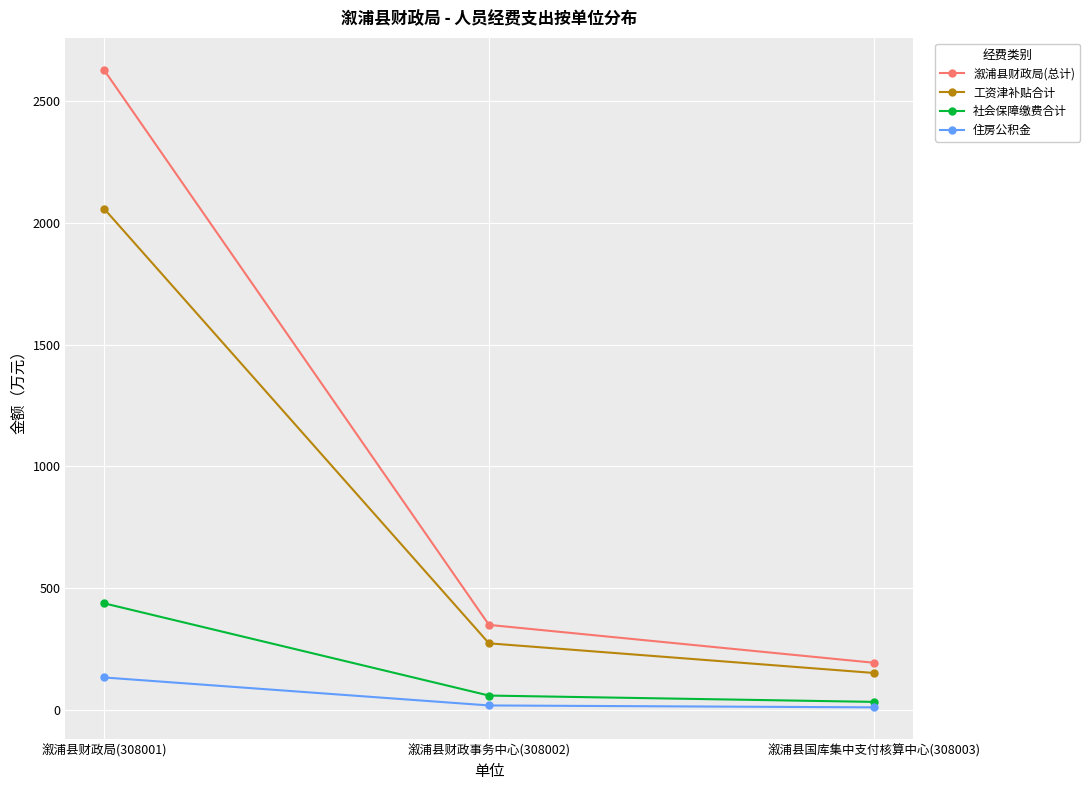

Is it true that 社会保障缴费合计 equals 437.4 at 溆浦县财政局(308001)?

True